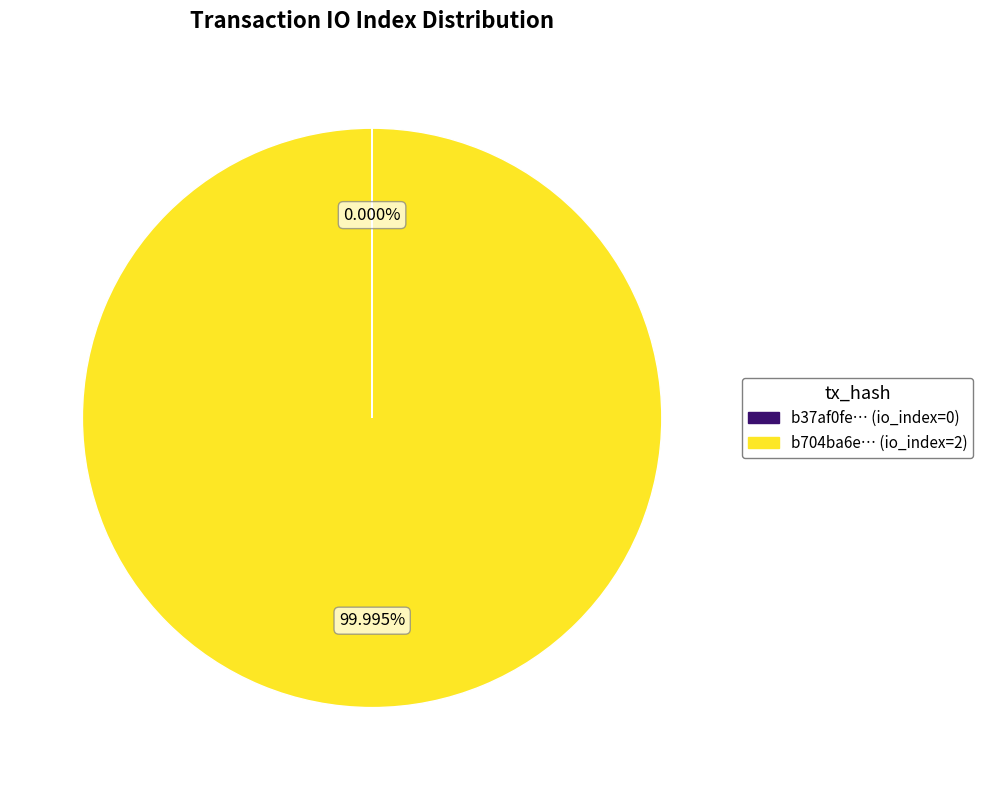

Does any single category account for the majority?

Yes